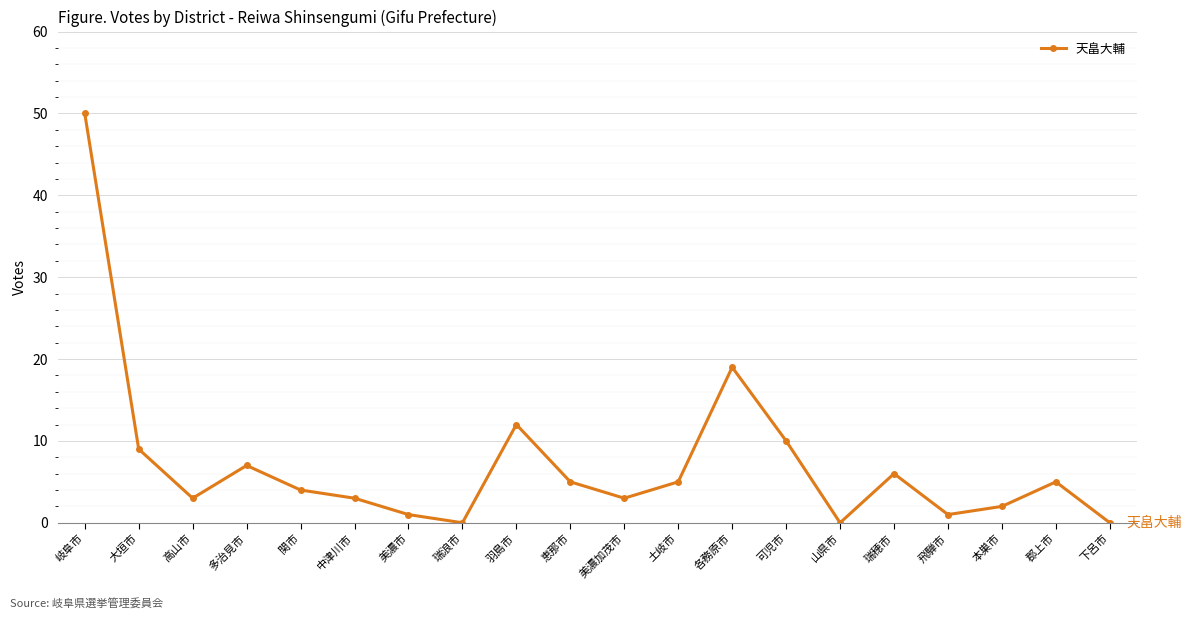

Reading left to right, transcribe all the data shown in this chart.

50	9	3	7	4	3	1	0	12	5	3	5	19	10	0	6	1	2	5	0